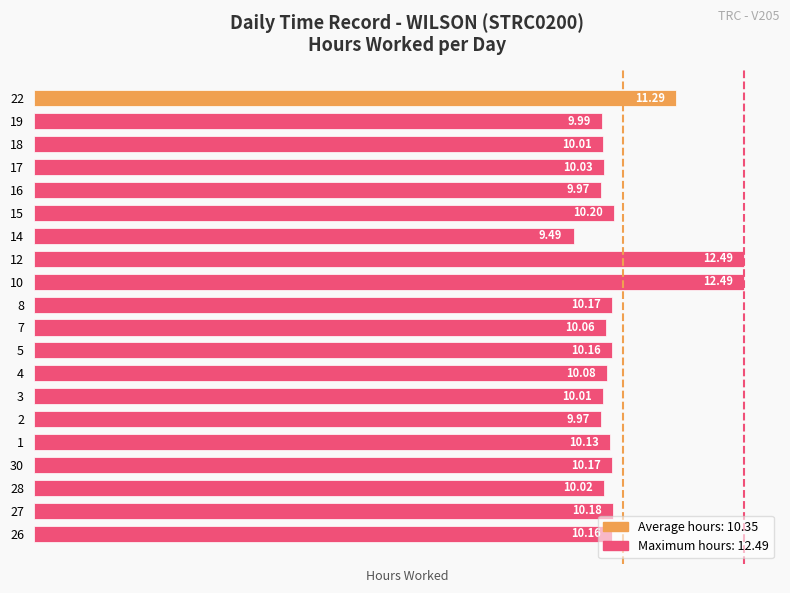

Approximately how many times larger is the value at 10 compared to 15?

1.2